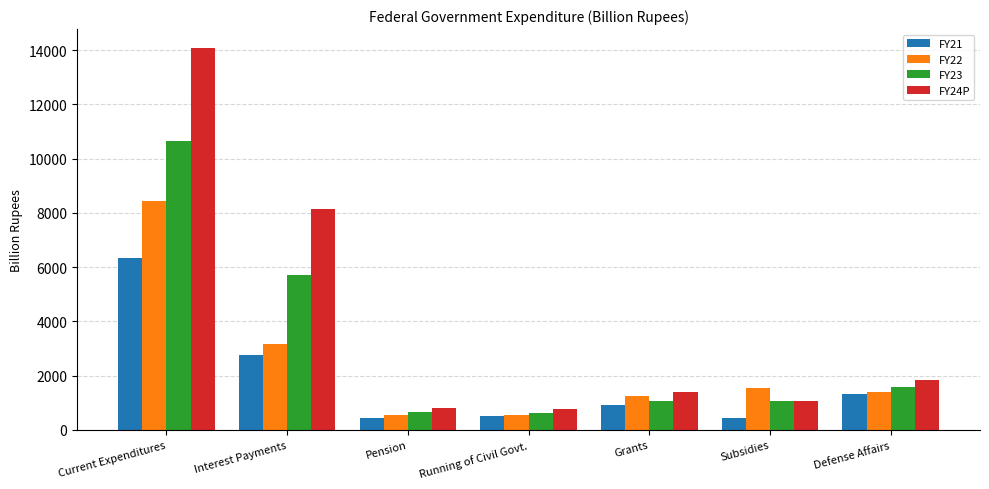

Rank the series by their maximum value, from lowest to highest.

FY21, FY22, FY23, FY24P